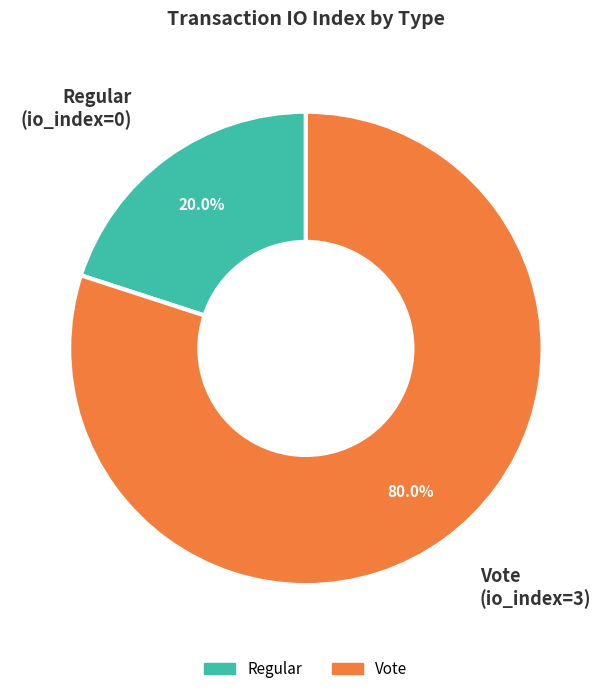

What is the smallest slice in the pie chart?

Regular